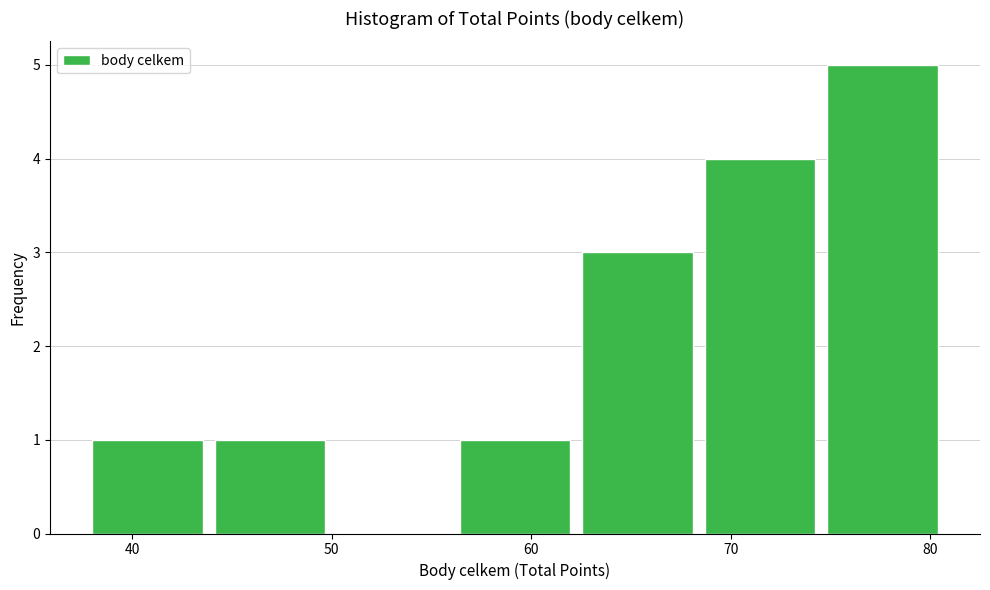

Over which range of the x-axis is the bar tallest?

75 to 81